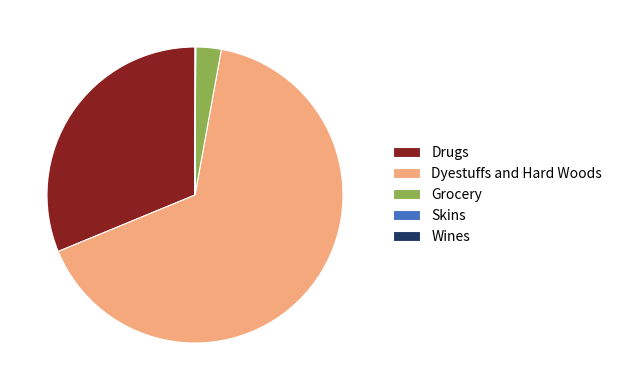

Is it true that Dyestuffs and Hard Woods is 66% of the pie?

True